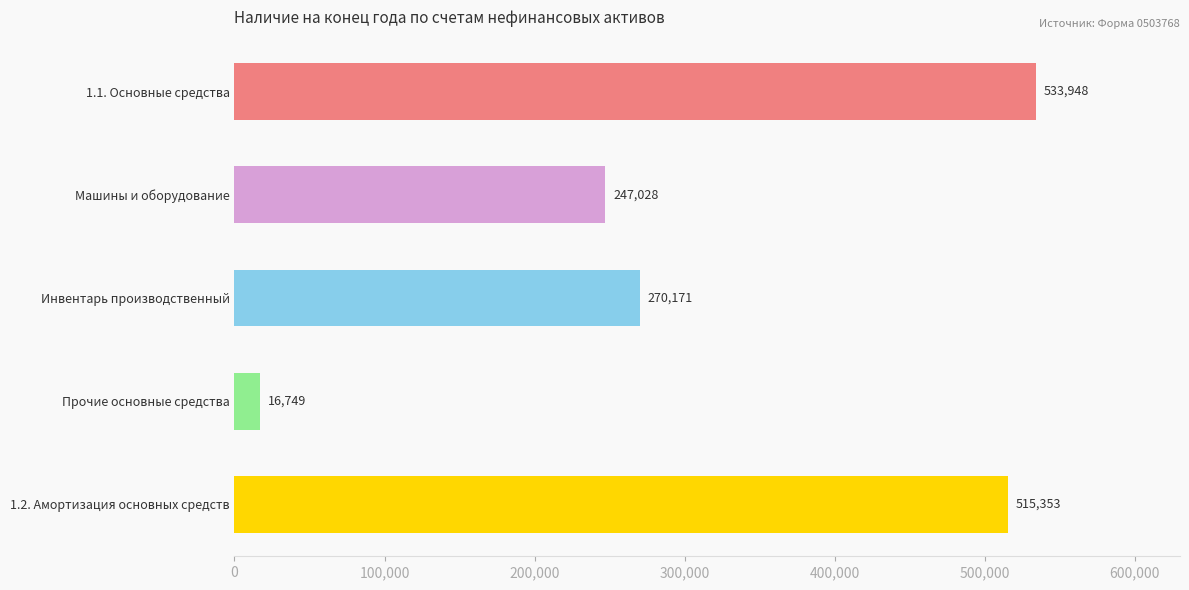

List the labels in order of value, smallest first.

Прочие основные средства, Машины и оборудование, Инвентарь производственный, 1.2. Амортизация основных средств, 1.1. Основные средства